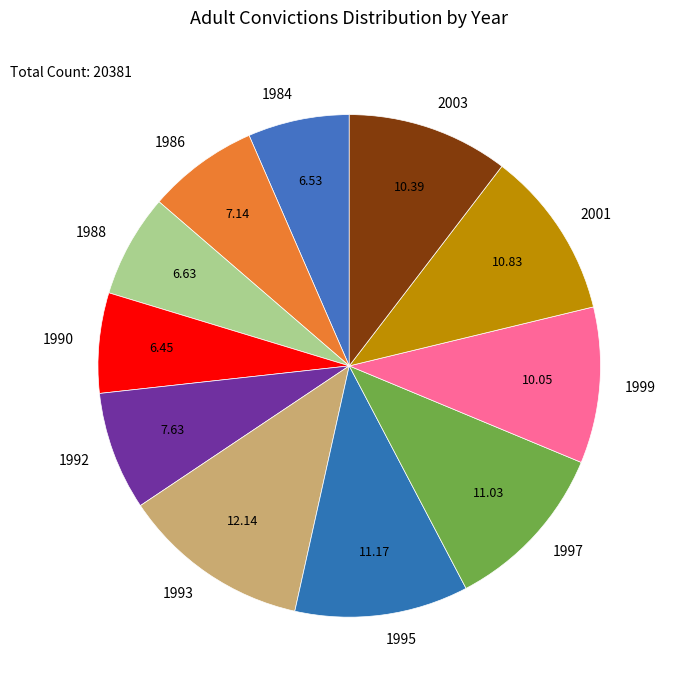

Is it true that 1988 is 1% of the pie?

False